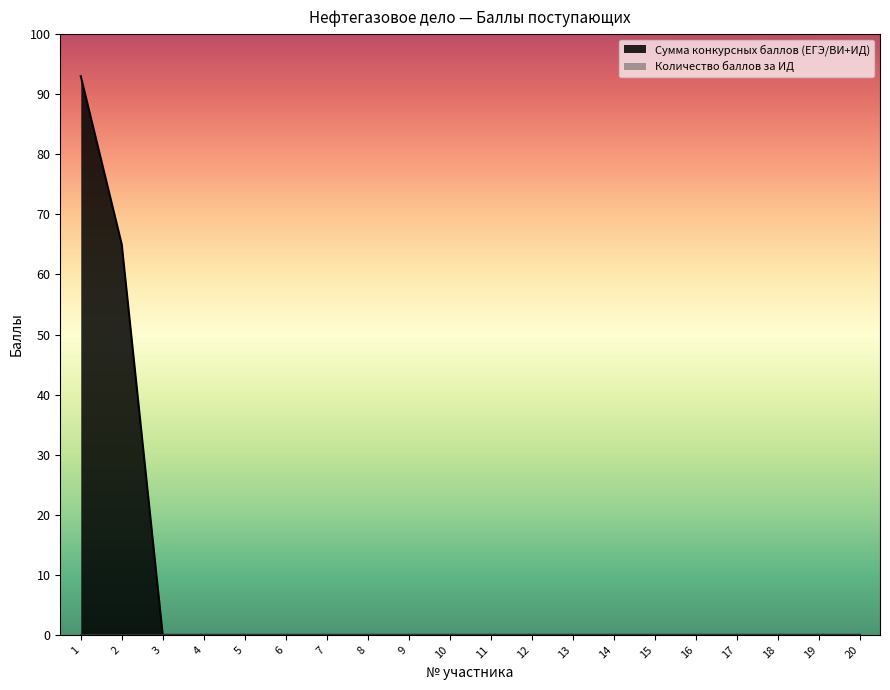

Which has a higher value, 20 or 7?

20